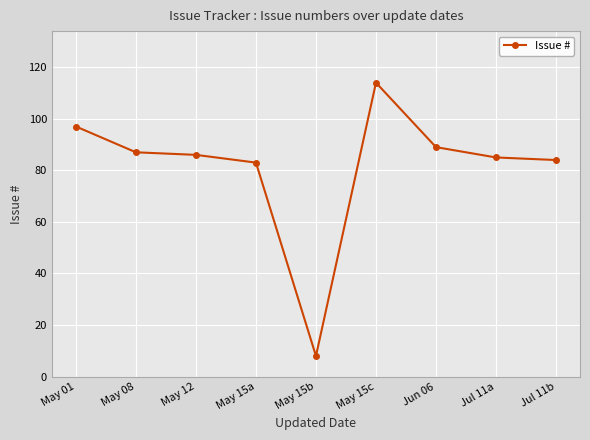

What is the difference between the values at Jul 11a and May 15c?

29